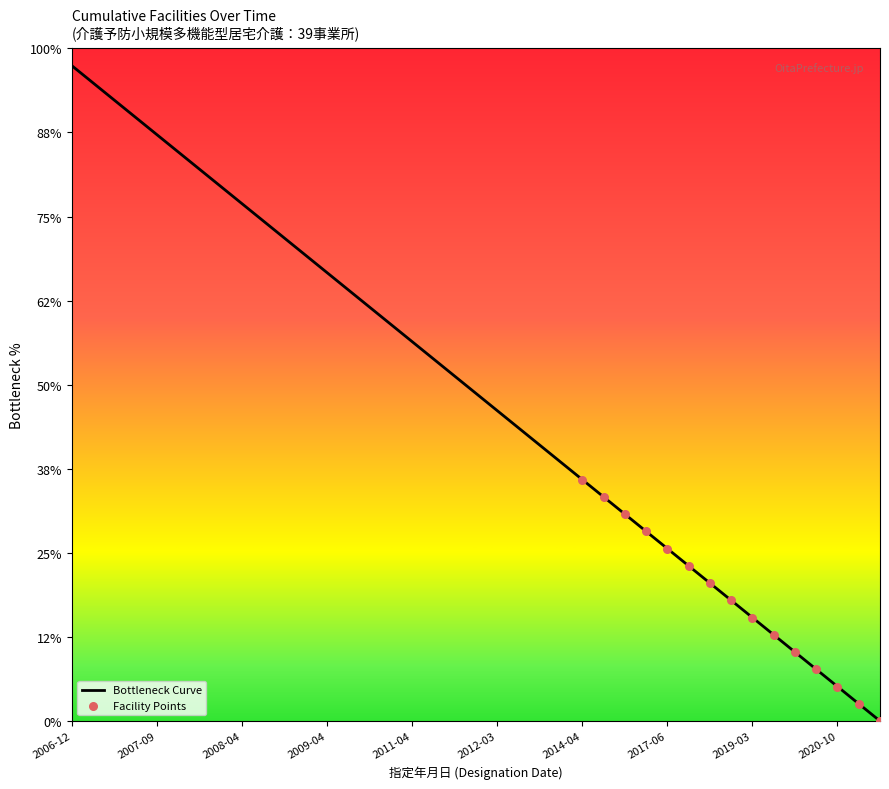

Approximately how many times larger is the value at 2012-02 compared to 2014-04?

1.4